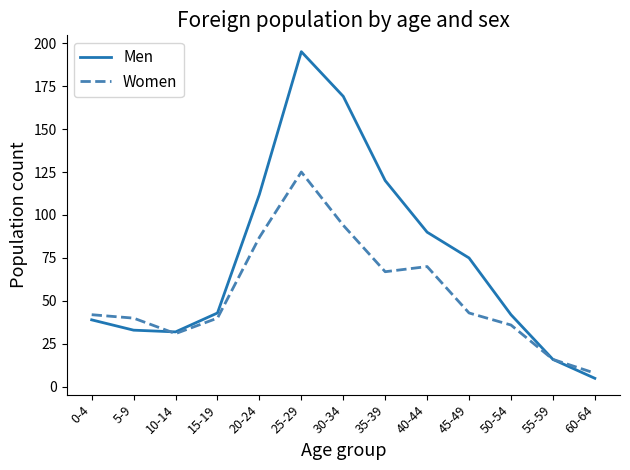

Which series has the largest total across all categories?

Men